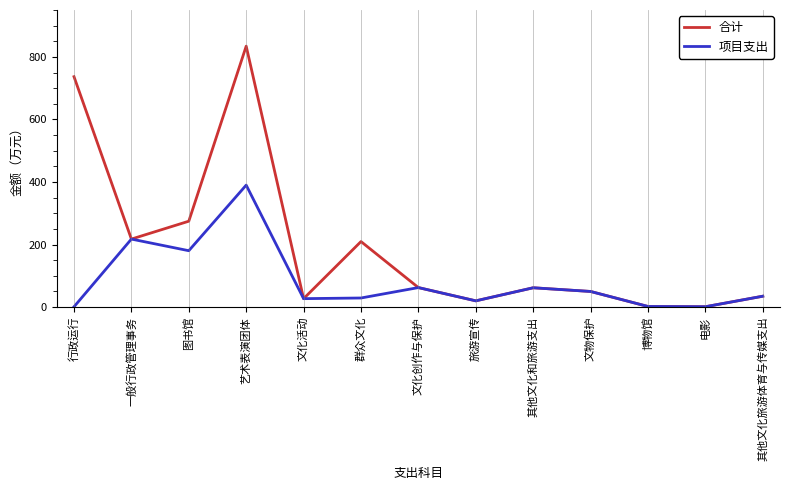

The value of 项目支出 at 图书馆 is 105.6. True or false?

False